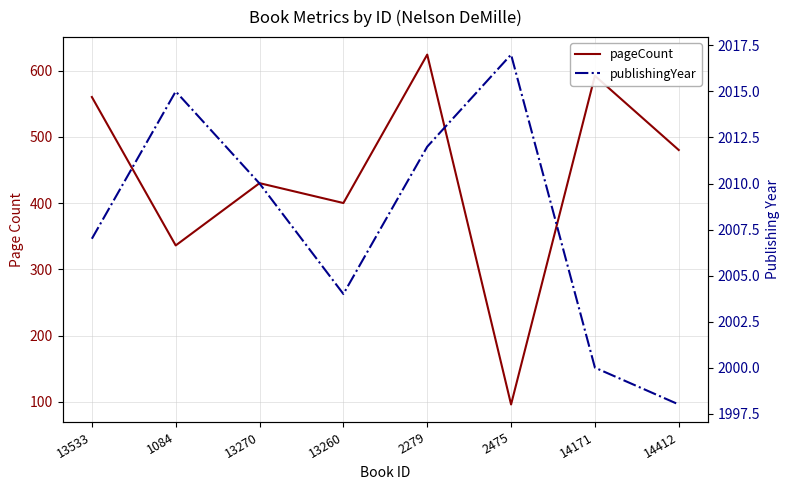

What is the highest value of the pageCount series?

624